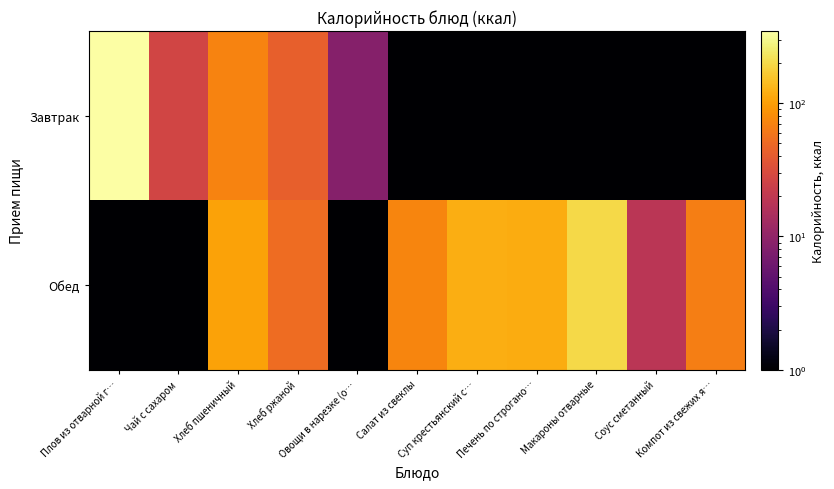

Rank the series by their maximum value, from highest to lowest.

Завтрак, Обед